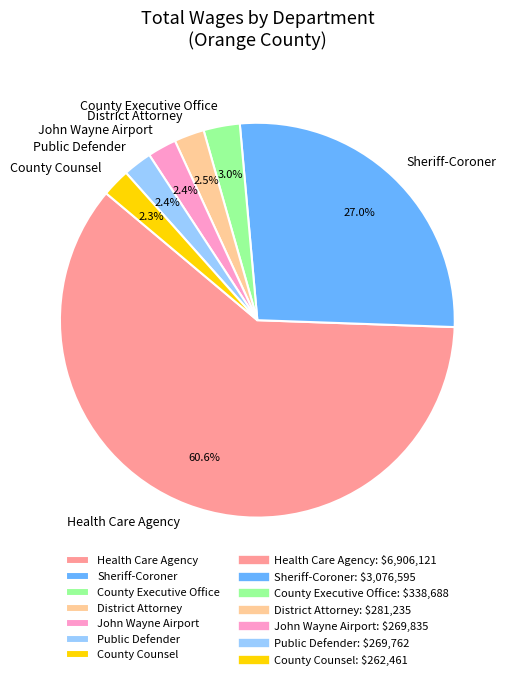

Is there a majority slice in this chart?

Yes